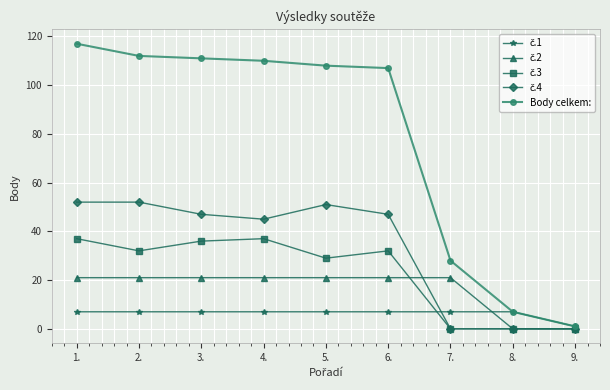

Which series has the largest total across all categories?

Body celkem: